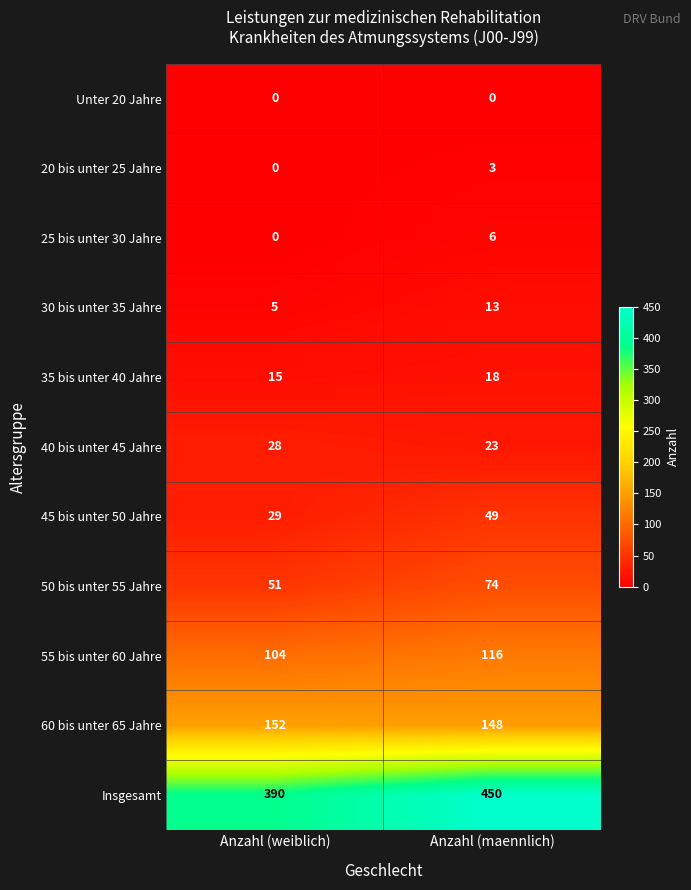

Which series changed the most between Anzahl (weiblich) and Anzahl (maennlich)?

Insgesamt